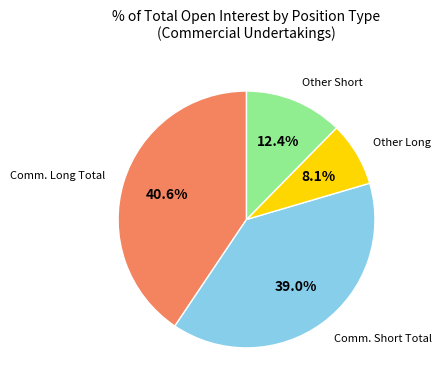

Is there a majority slice in this chart?

No